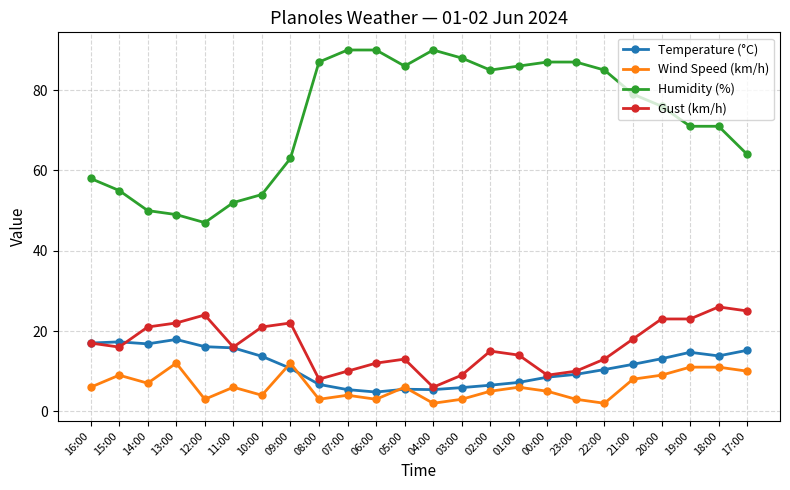

Is it true that Temperature (°C) equals 13.7 at 23:00?

False